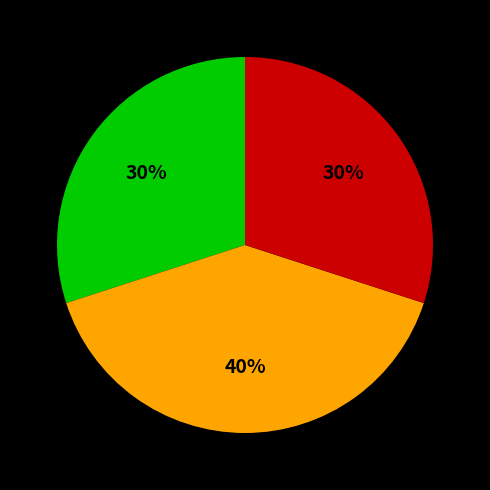

To the nearest percent, what is the average slice percentage?

33%